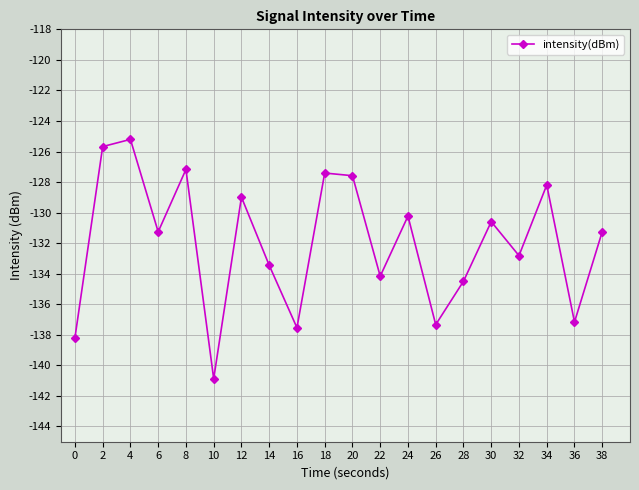

True or false: the data shows -182.8 at 2.

False